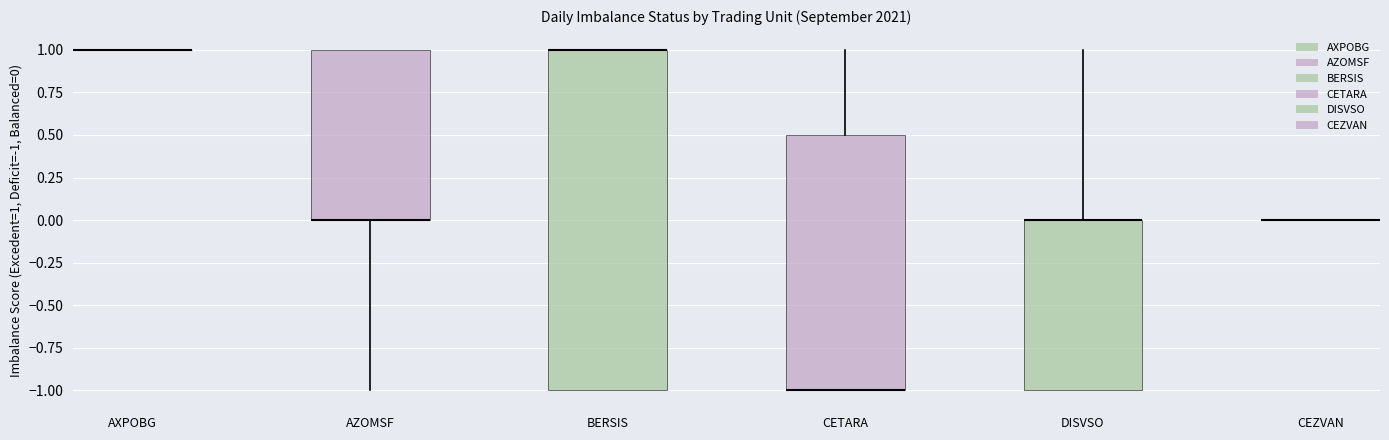

Reading left to right, read every box against the y-axis: the position of its median line, the range the box covers, and the ends of its whiskers. The values are not printed on the chart, so give them approximately, as read against the axis.

AXPOBG: box collapsed to a line at 1.0, whiskers 1.0 to 1.0
AZOMSF: median 0.0 (drawn on the box's lower edge), box 0.0 to 1.0, whiskers -1.0 to 1.0
BERSIS: median 1.0 (drawn on the box's upper edge), box -1.0 to 1.0, whiskers -1.0 to 1.0
CETARA: median -1.0 (drawn on the box's lower edge), box -1.0 to 0.5, whiskers -1.0 to 1.0
DISVSO: median 0.0 (drawn on the box's upper edge), box -1.0 to 0.0, whiskers -1.0 to 1.0
CEZVAN: box collapsed to a line at 0.0, whiskers 0.0 to 0.0